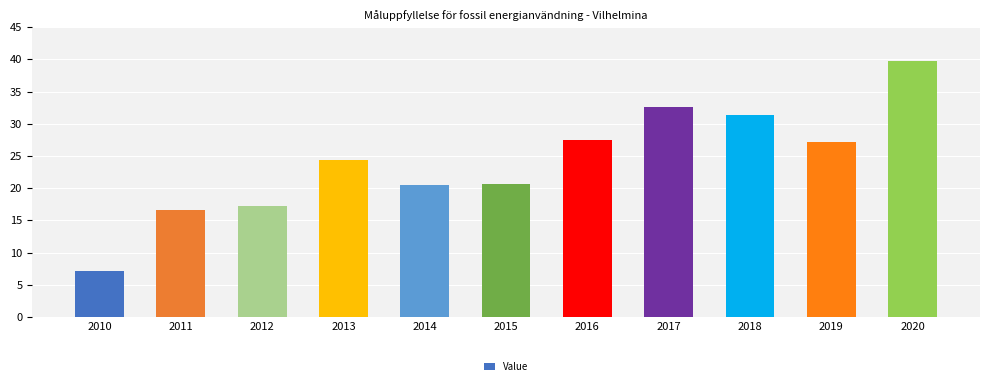

True or false: the data shows 20.6 at 2015.

True